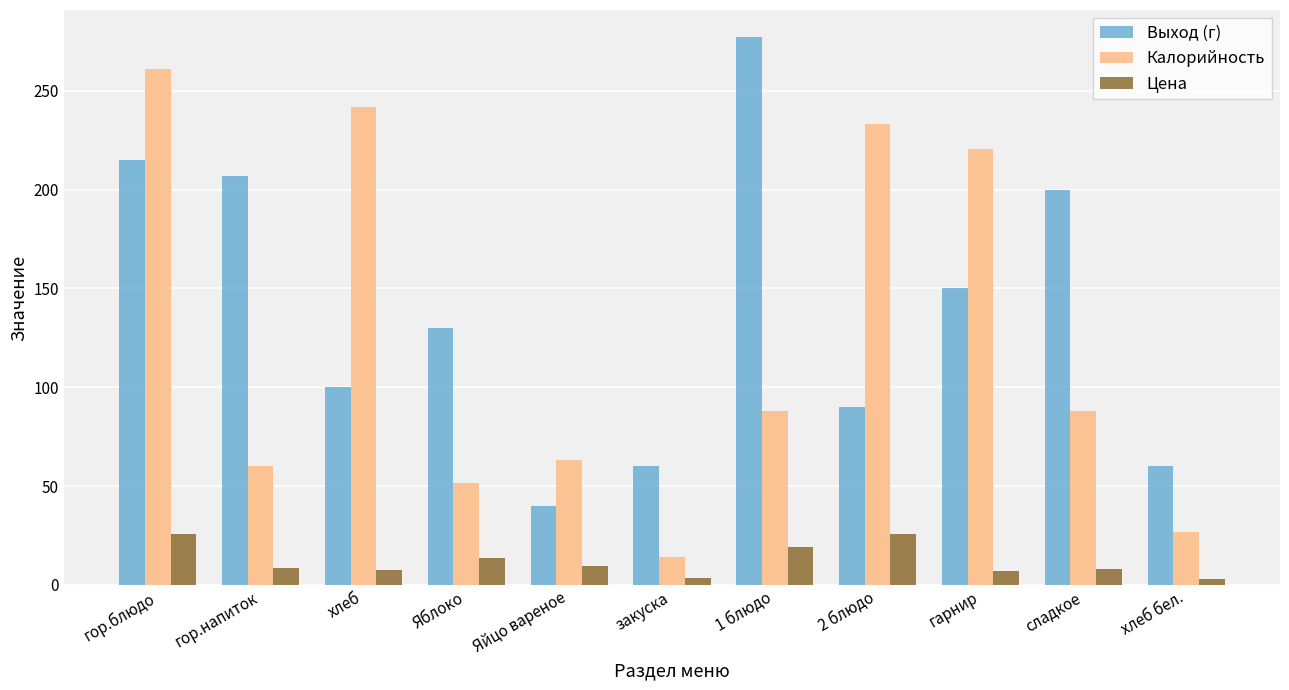

Between гор.напиток and Яйцо вареное, which series saw the biggest shift?

Выход (г)